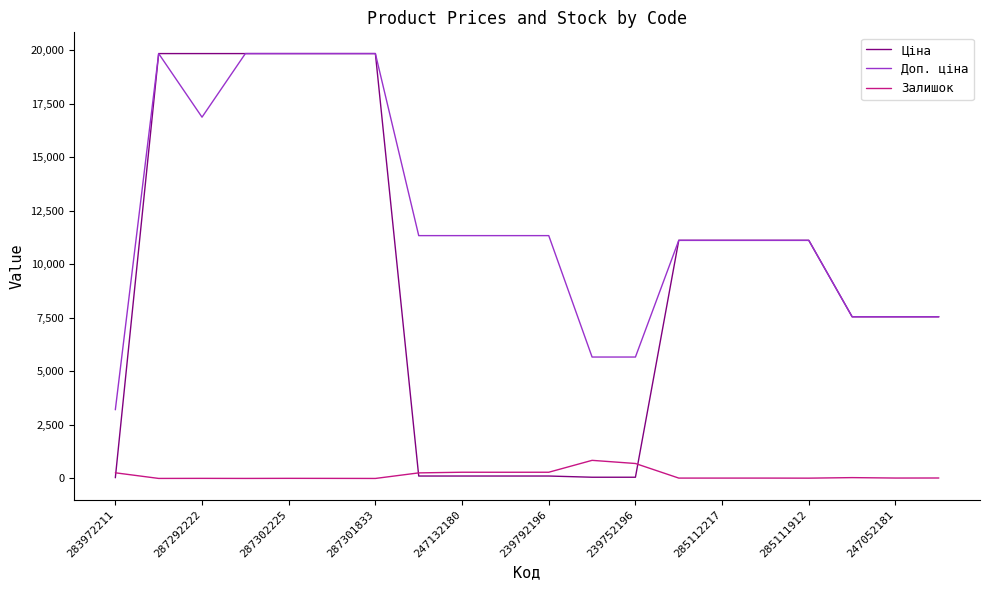

Rank the series by their average value, from highest to lowest.

Доп. ціна, Ціна, Залишок